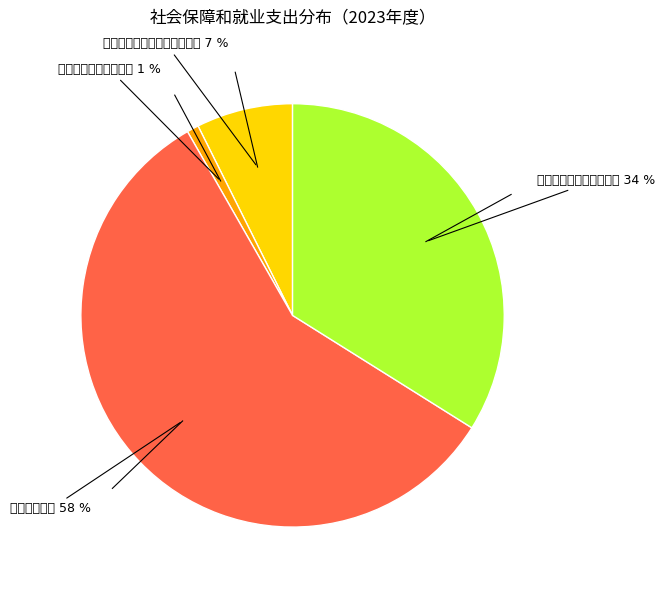

What is the largest slice in the pie chart?

企业改革补助